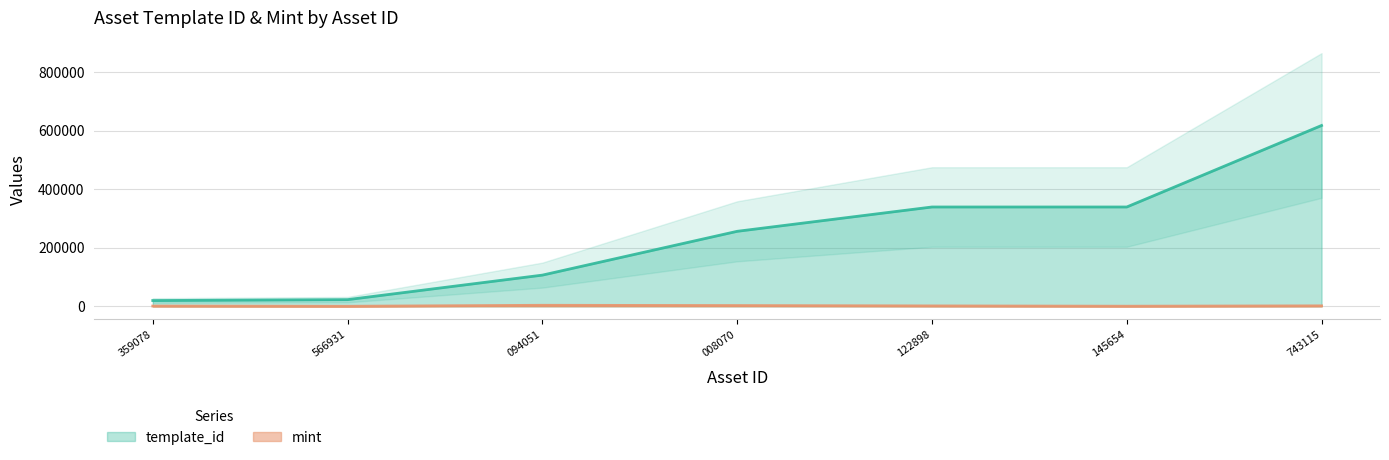

Is the value of mint at 566931 greater than the value of template_id at 145654?

No